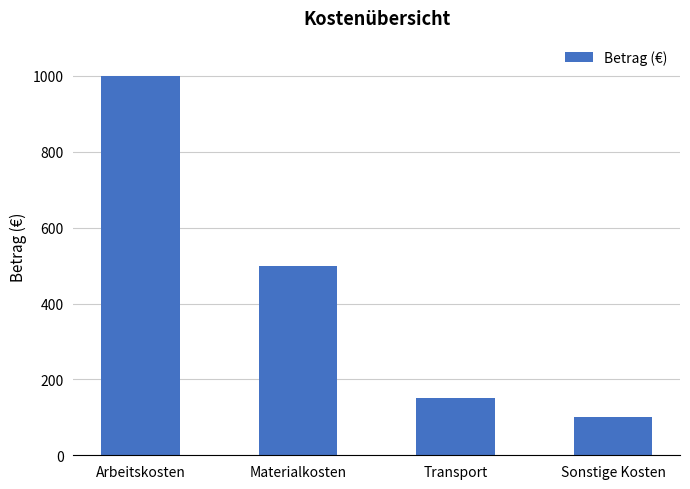

What is the sum of the values at Transport and Arbeitskosten?

1150